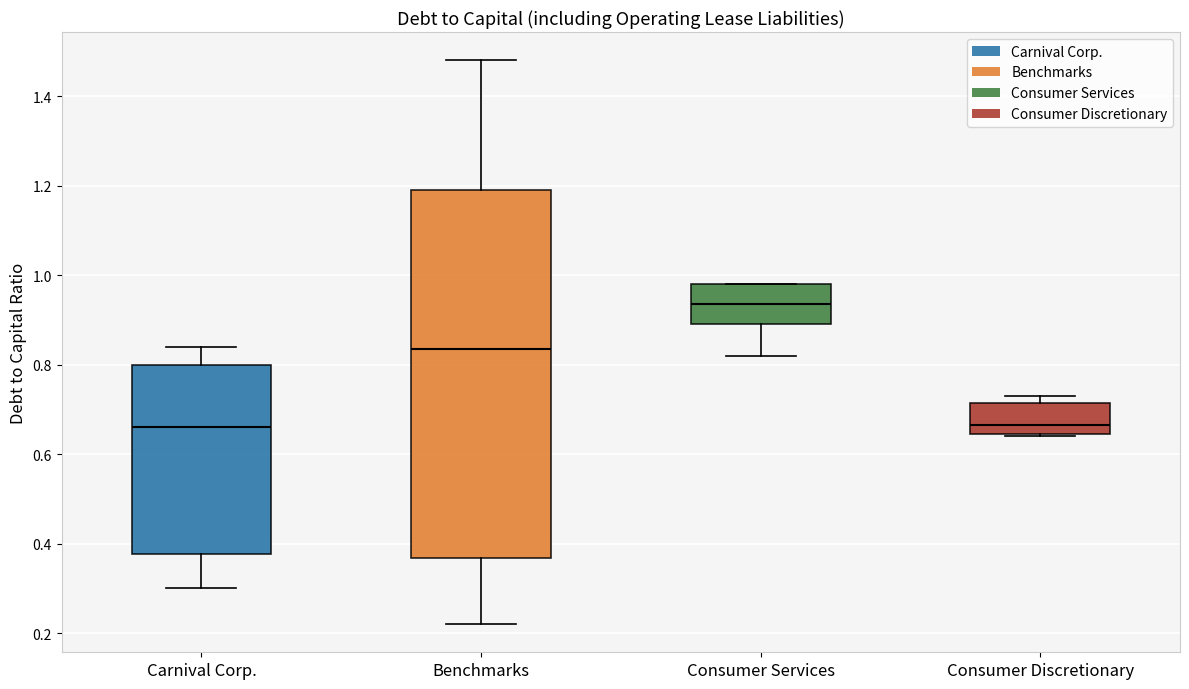

Reading left to right, read every box against the y-axis: the position of its median line, the range the box covers, and the ends of its whiskers. The values are not printed on the chart, so give them approximately, as read against the axis.

Carnival Corp.: median 0.66, box 0.38 to 0.80, whiskers 0.30 to 0.84
Benchmarks: median 0.84, box 0.36 to 1.20, whiskers 0.22 to 1.48
Consumer Services: median 0.94, box 0.90 to 0.98, whiskers 0.82 to 0.98
Consumer Discretionary: median 0.66, box 0.64 to 0.72, whiskers 0.64 to 0.74